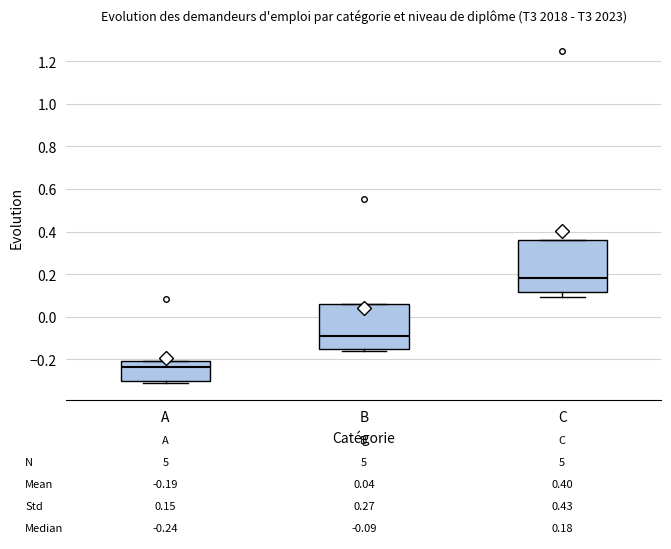

Comparing the boxes themselves (not the whiskers), which one is the tallest?

C